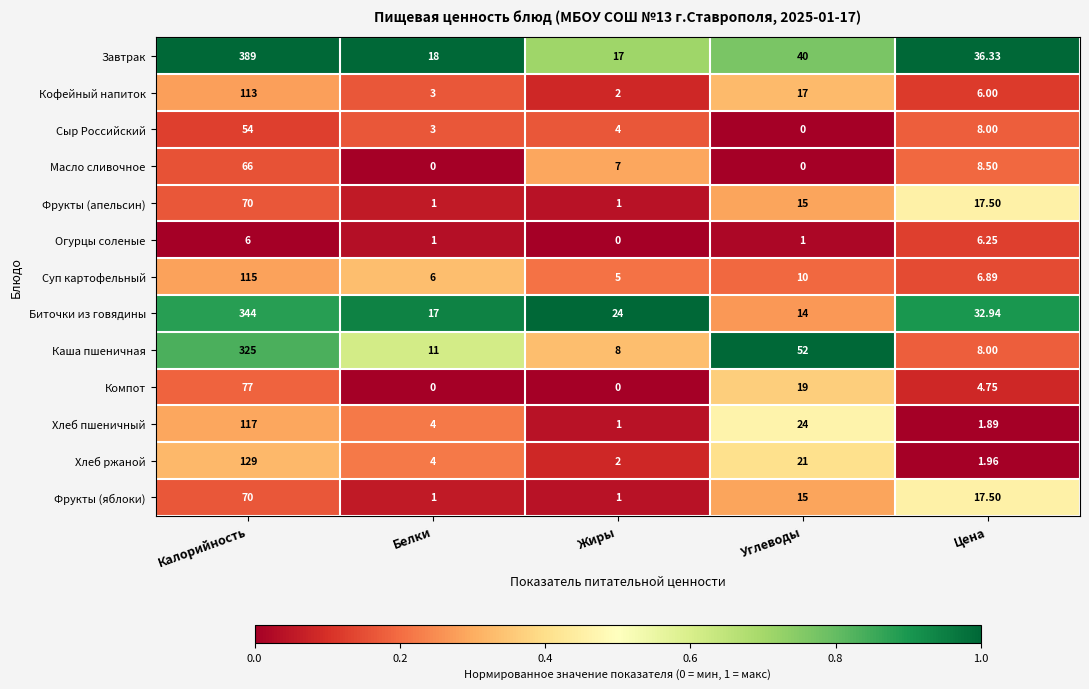

Where is Фрукты (яблоки) nearest to the value 35?

Цена